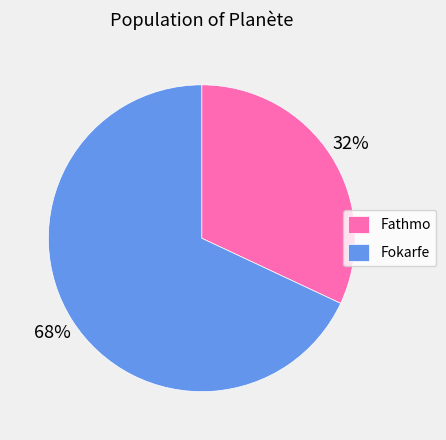

How many slices are in this pie chart?

2